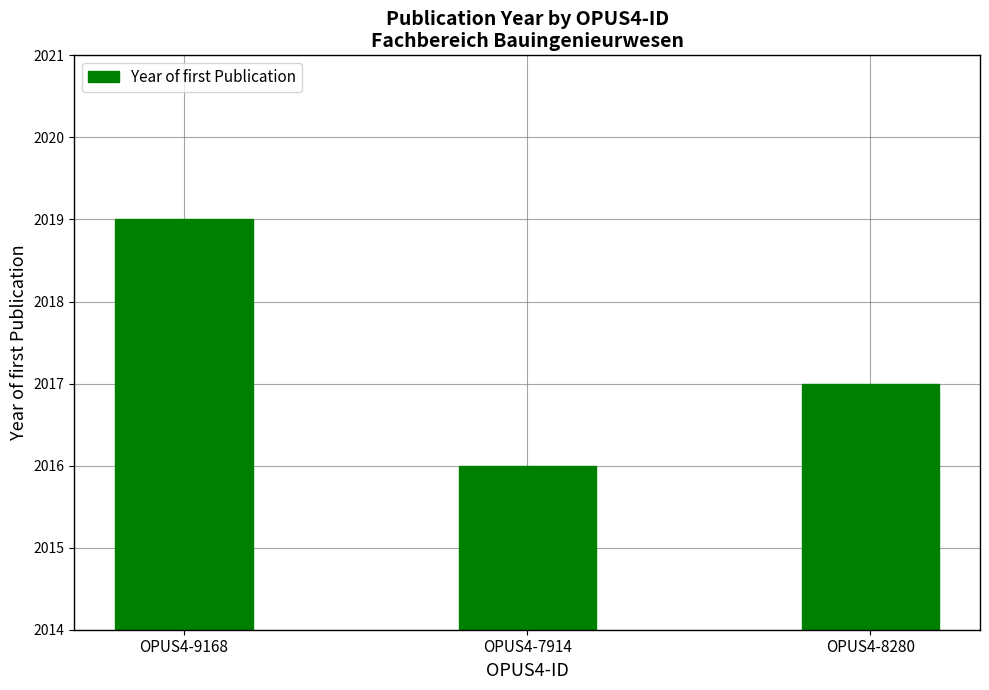

List the labels in order of value, smallest first.

OPUS4-7914, OPUS4-8280, OPUS4-9168